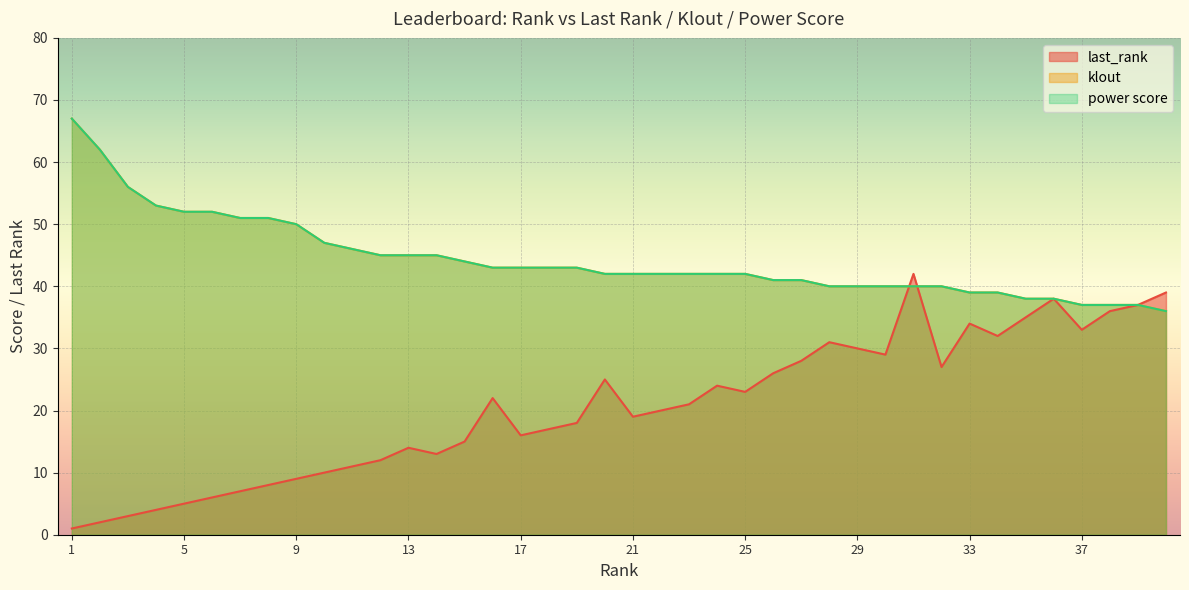

What is the spread (max minus min) of values at 28?

9